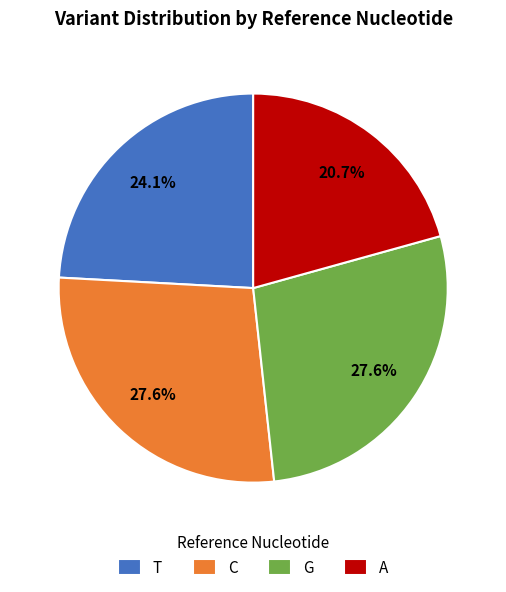

Is there any slice that represents more than half of the pie?

No